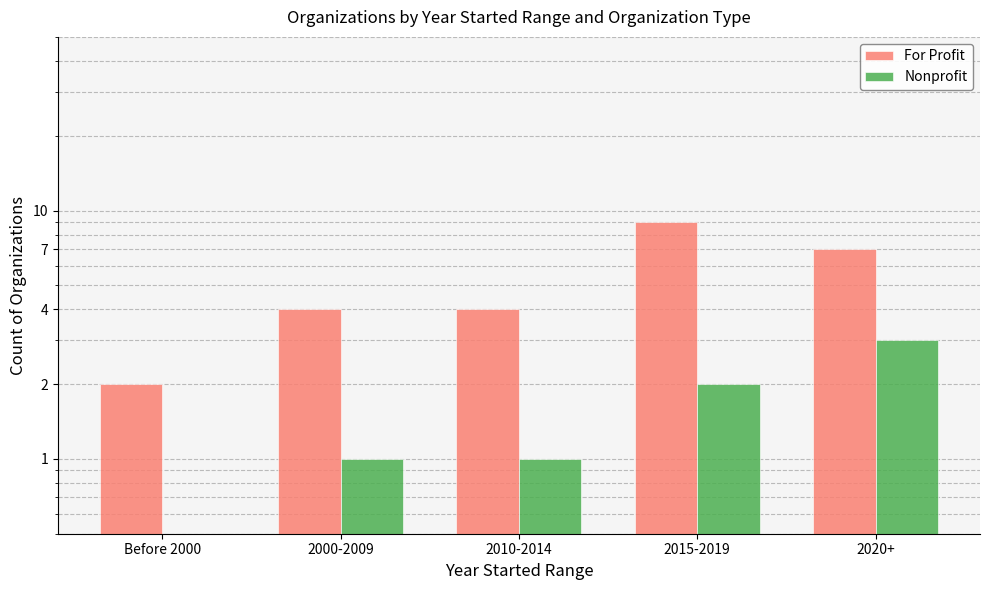

Are the bars horizontal?

No